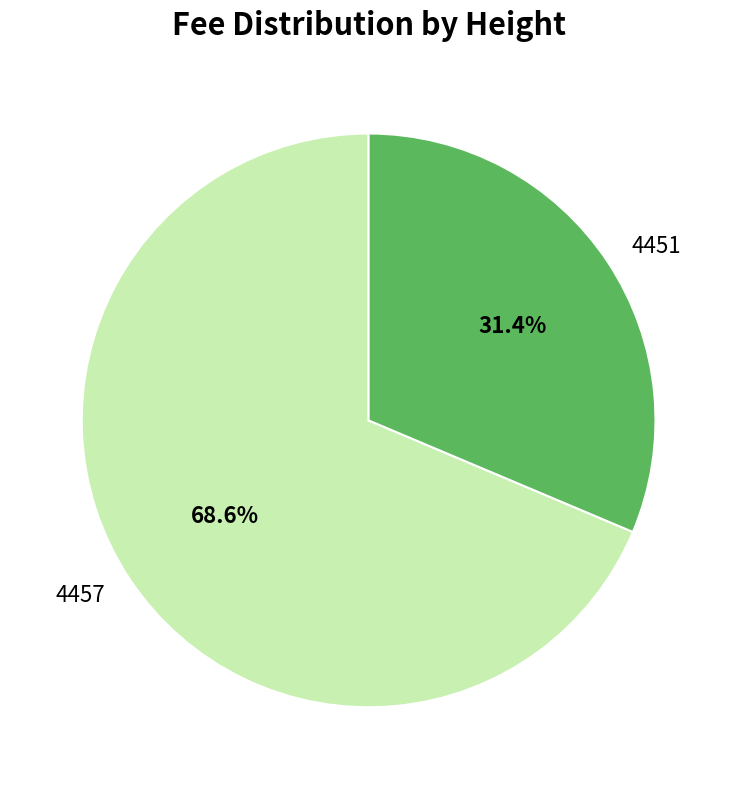

To the nearest percent, what is the average slice percentage?

50%